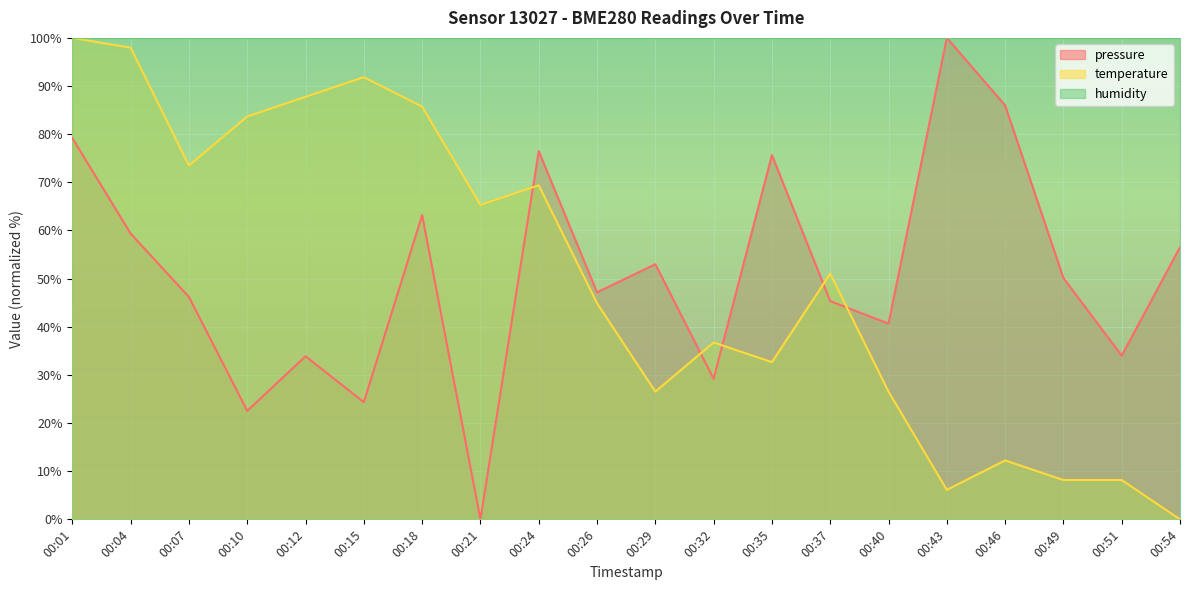

Where is the first local minimum for pressure?

00:10